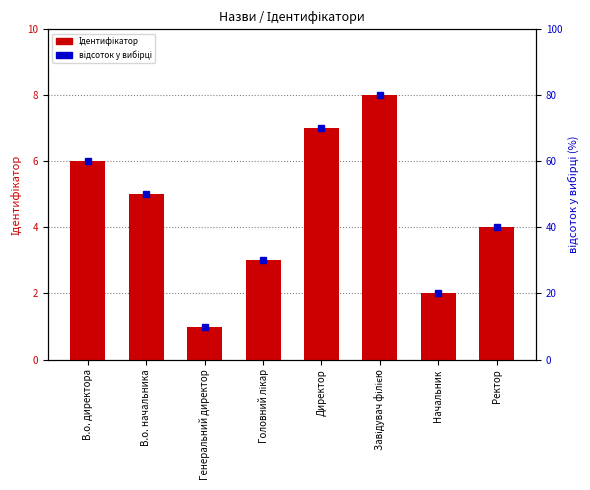

List the labels in order of value, largest first.

Завідувач філією, Директор, В.о. директора, В.о. начальника, Ректор, Головний лікар, Начальник, Генеральний директор